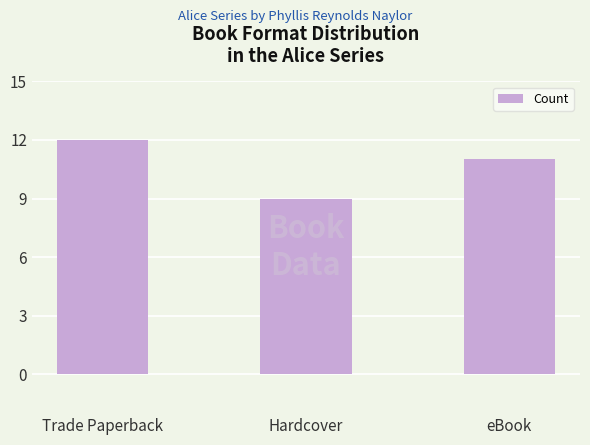

Which category has the lowest value across all series?

Hardcover